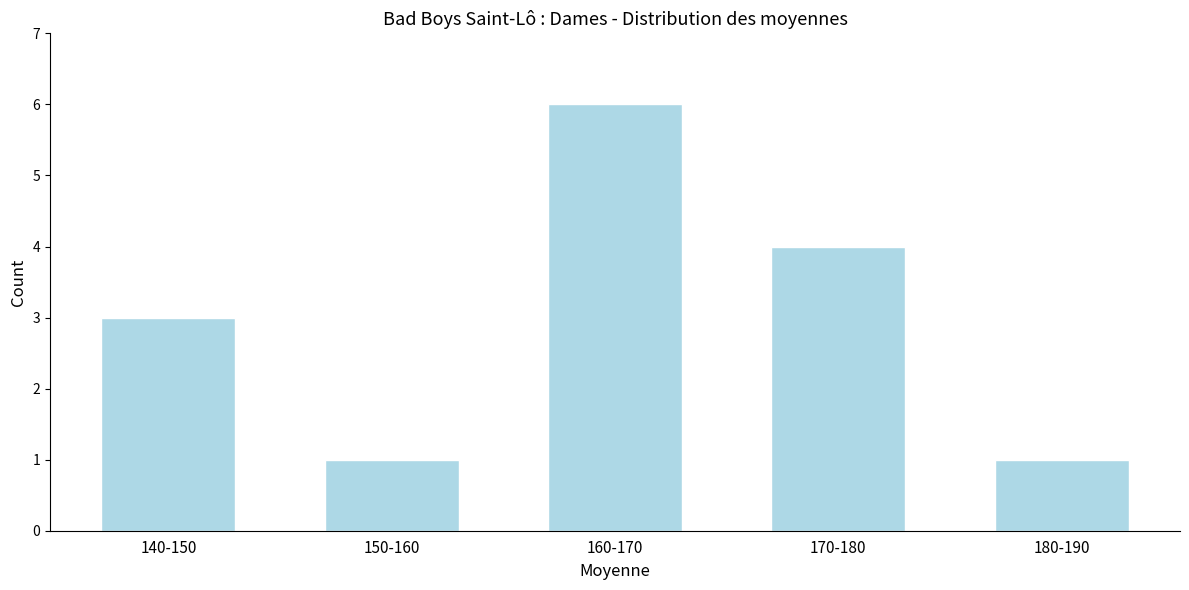

Reading left to right, what are all the values shown in this chart?

140-150=3	150-160=1	160-170=6	170-180=4	180-190=1